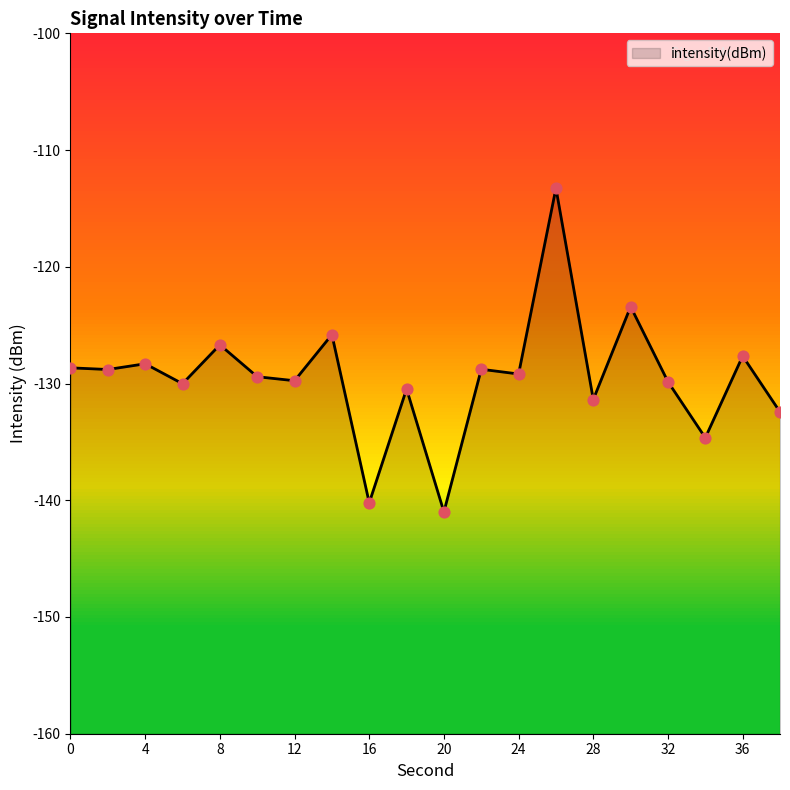

What is the change in value from 4 to 8?

+1.6